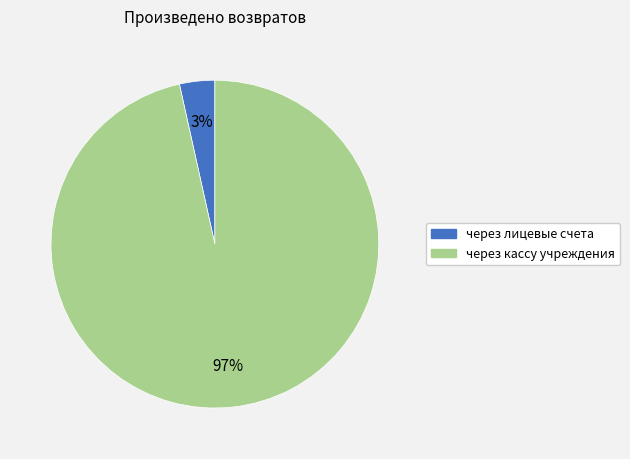

Is there any slice that represents more than half of the pie?

Yes